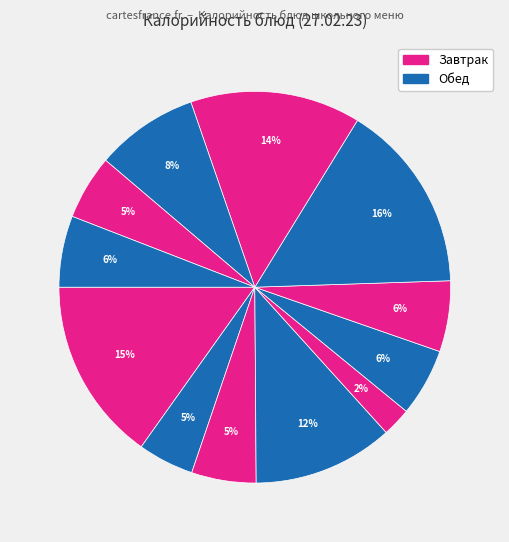

How many segments does this pie chart have?

12